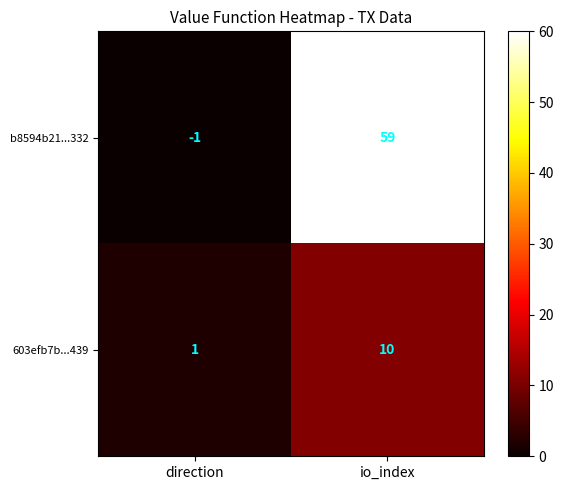

What is the difference between the highest and lowest values at io_index?

49